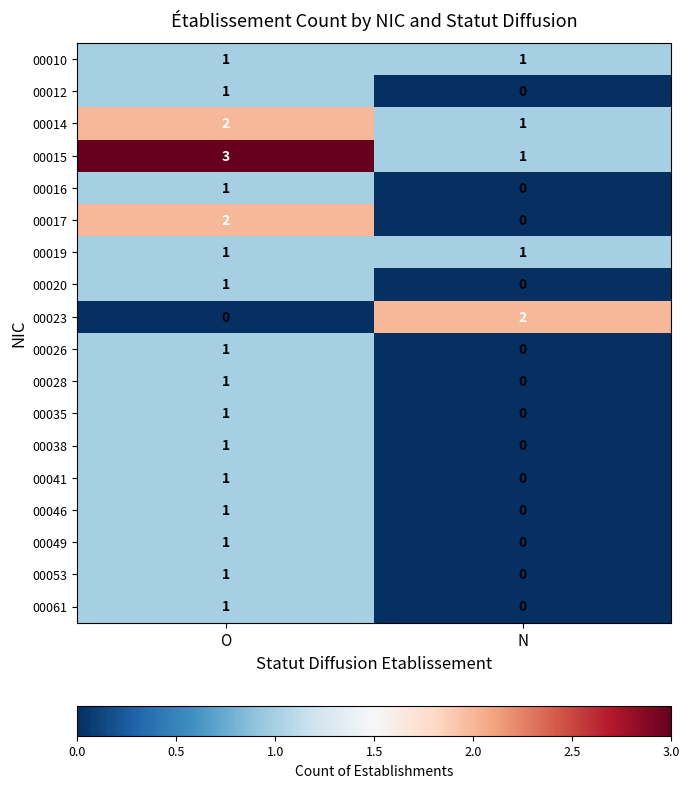

At which label is 00038 closest to 0?

N